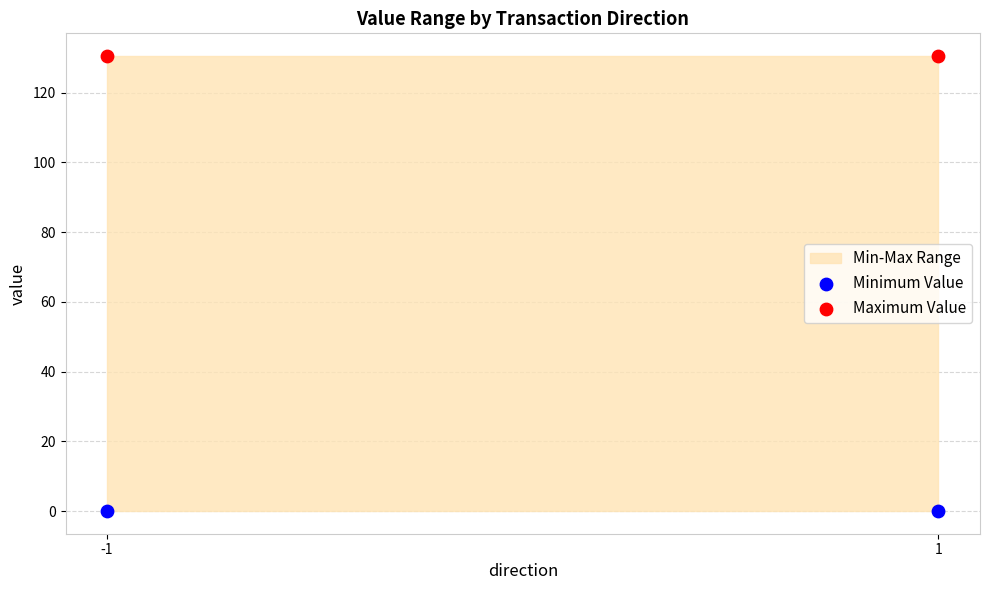

Across all data points, what is the average Y value?

65.3